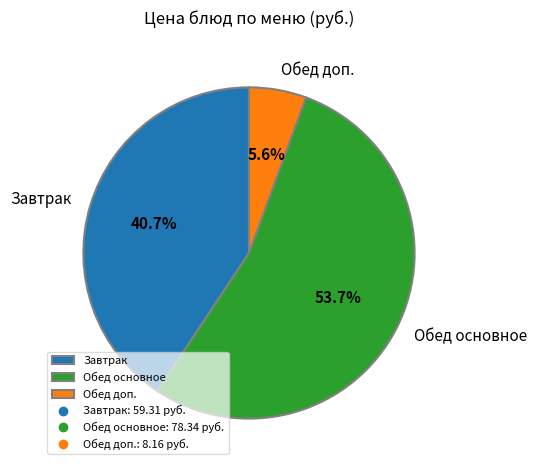

Is there a majority slice in this chart?

Yes